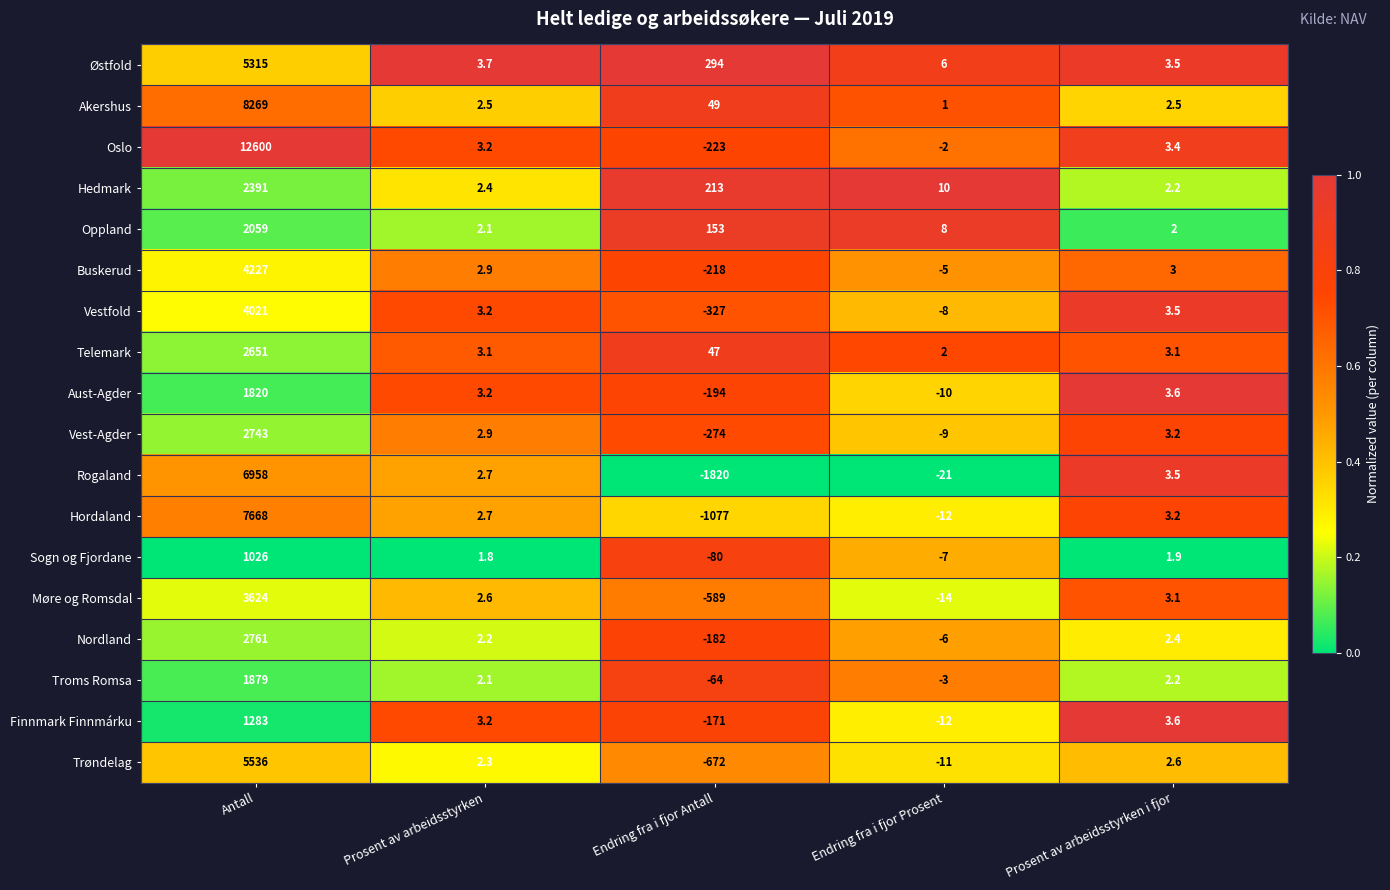

Which category has the highest value in the Rogaland series?

Antall